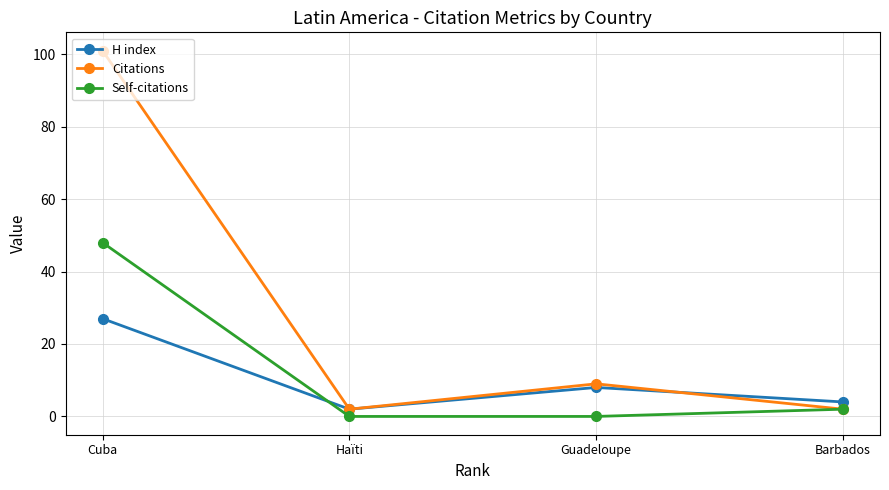

Where is the first local minimum for Citations?

Haïti